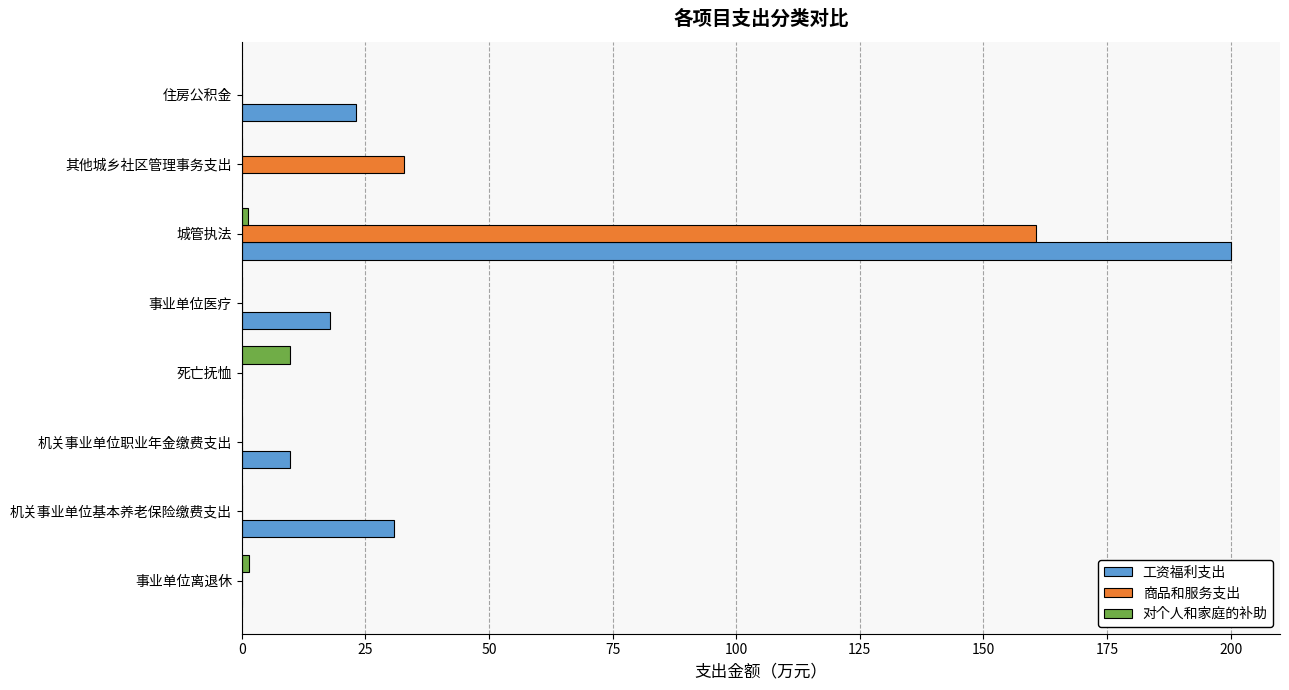

Which series changed the most between 事业单位离退休 and 住房公积金?

工资福利支出